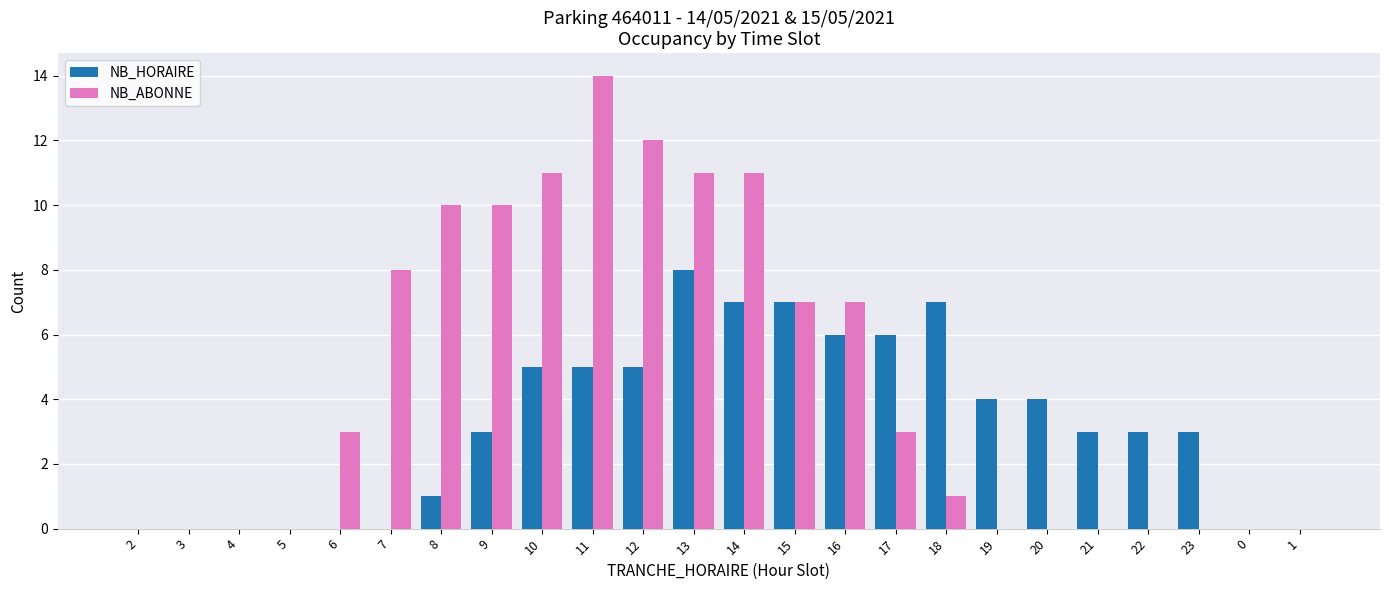

Read the NB_HORAIRE value at 9.

3